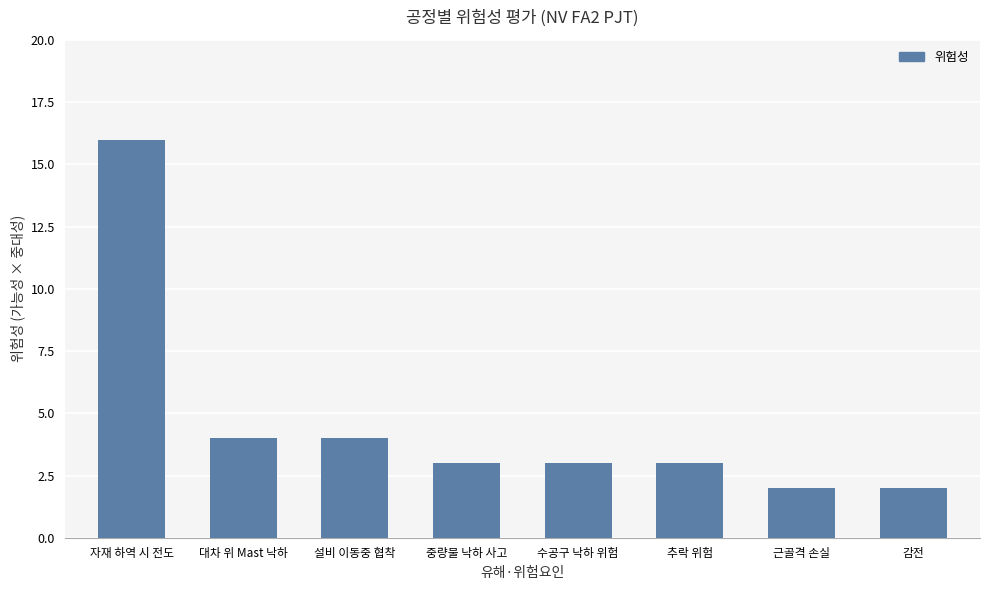

Reading left to right, what are all the values shown in this chart?

16	4	4	3	3	3	2	2